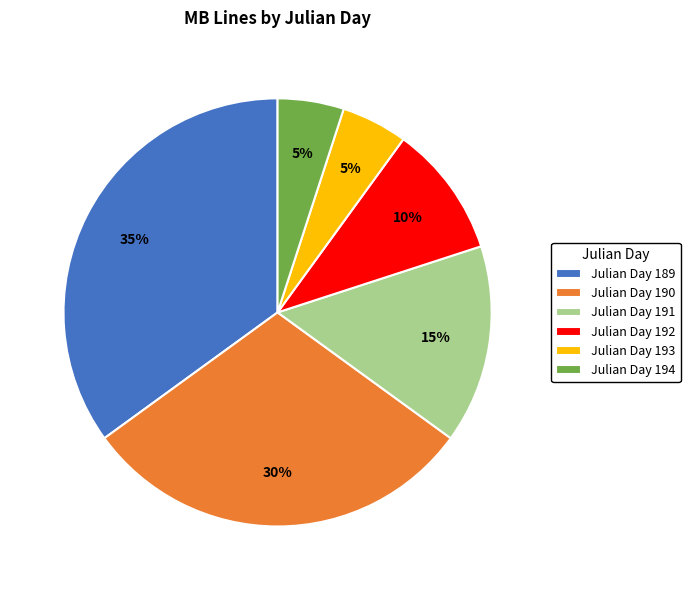

What is the largest slice in the pie chart?

Julian Day 189